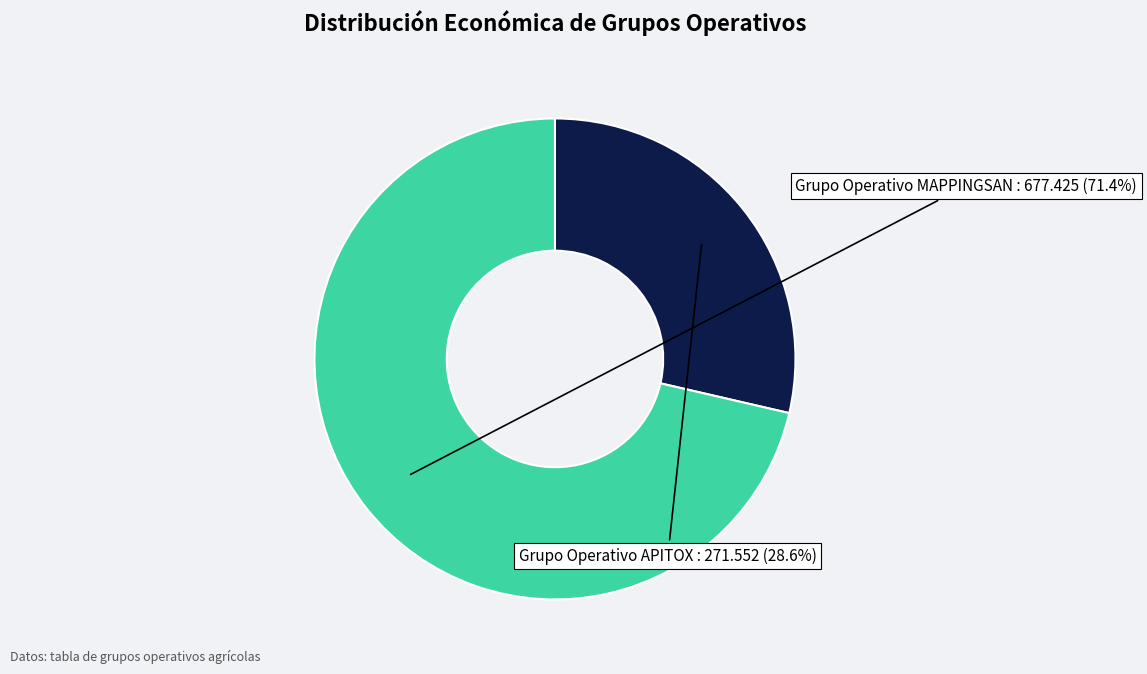

Is there a majority slice in this chart?

Yes